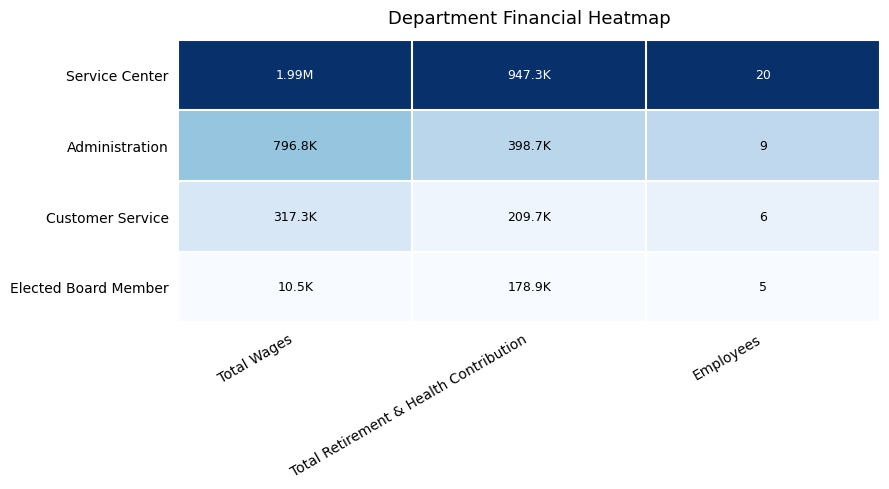

What is the spread (max minus min) of values at Employees?

15.0